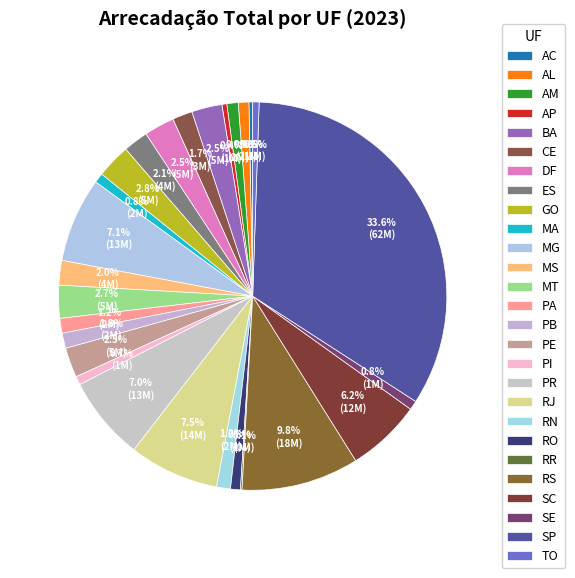

To the nearest percent, what is the average slice percentage?

4%